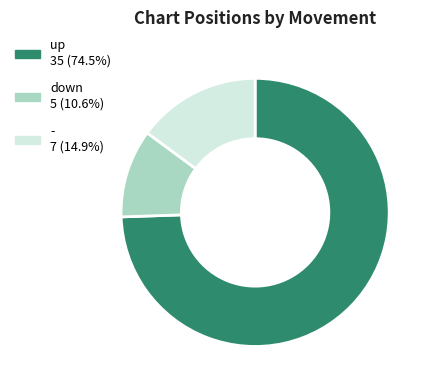

Which has a higher value, - or down?

-